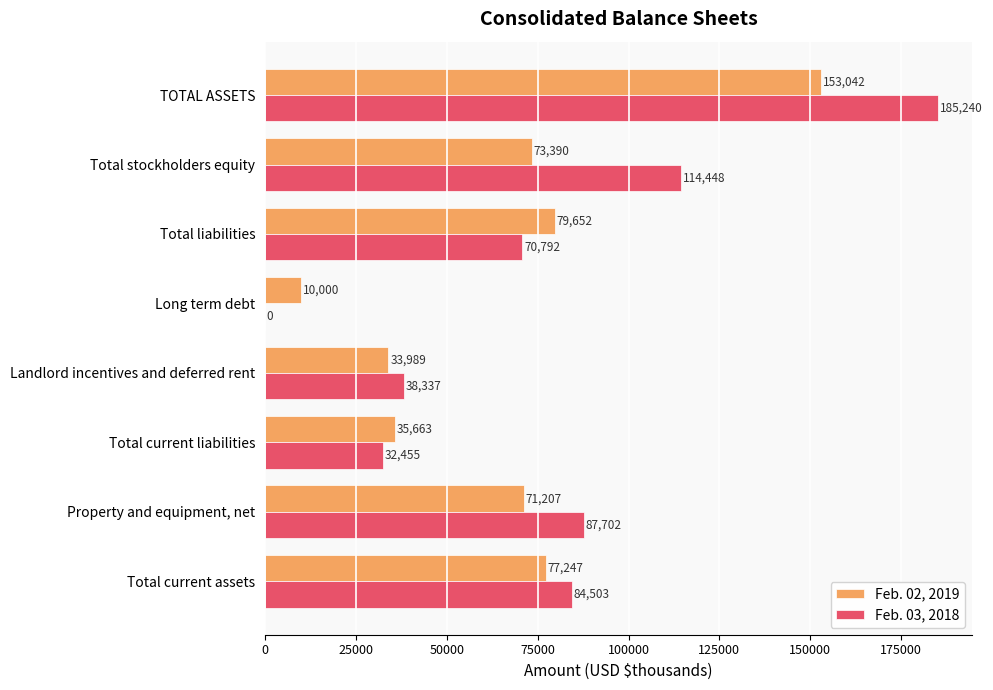

Which category has the highest value across all series?

TOTAL ASSETS